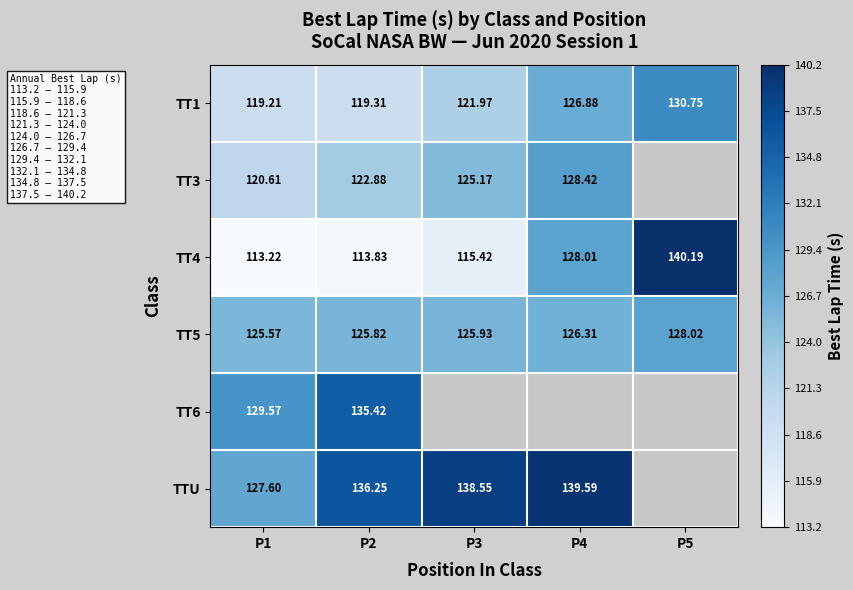

Is the value of TT1 at P2 greater than the value of TTU at P2?

No